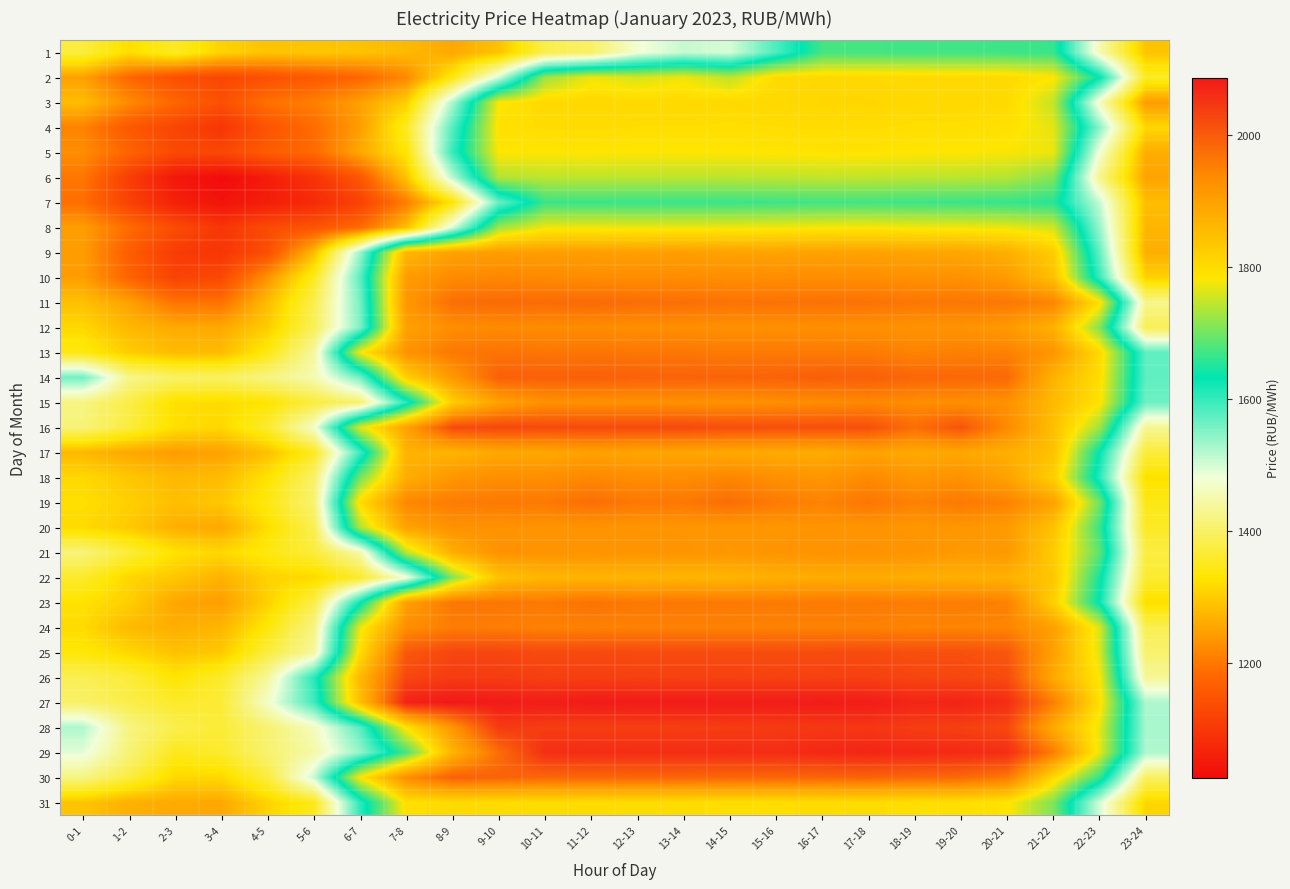

At 5-6, list the series in order from largest to smallest.

26, 27, 30, 16, 28, 14, 29, 13, 25, 24, 19, 18, 12, 20, 11, 23, 15, 21, 17, 10, 31, 22, 1, 9, 3, 4, 5, 2, 8, 6, 7